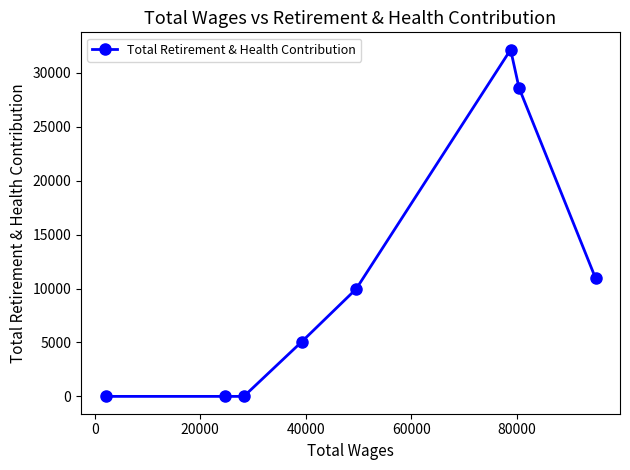

How many distinct data groups are displayed?

1